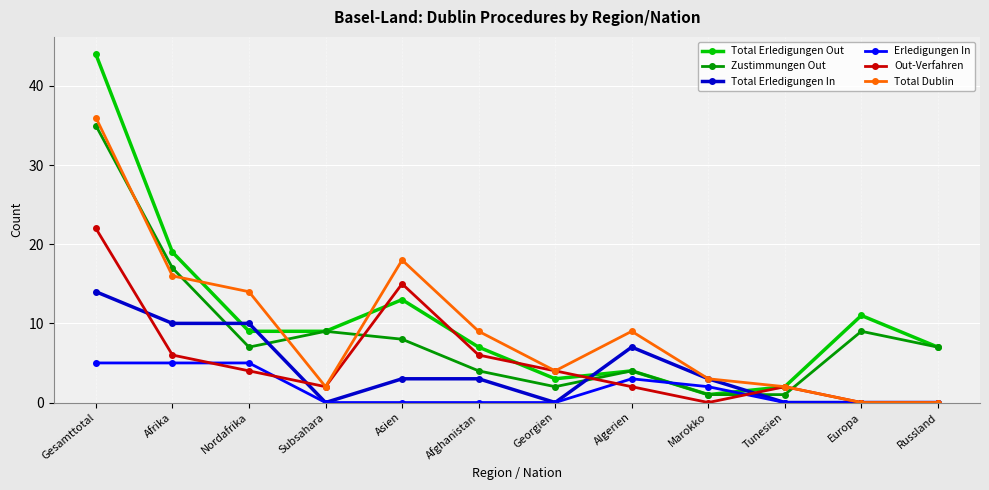

After their last crossing, which series has the higher values: Total Erledigungen In or Zustimmungen Out?

Zustimmungen Out